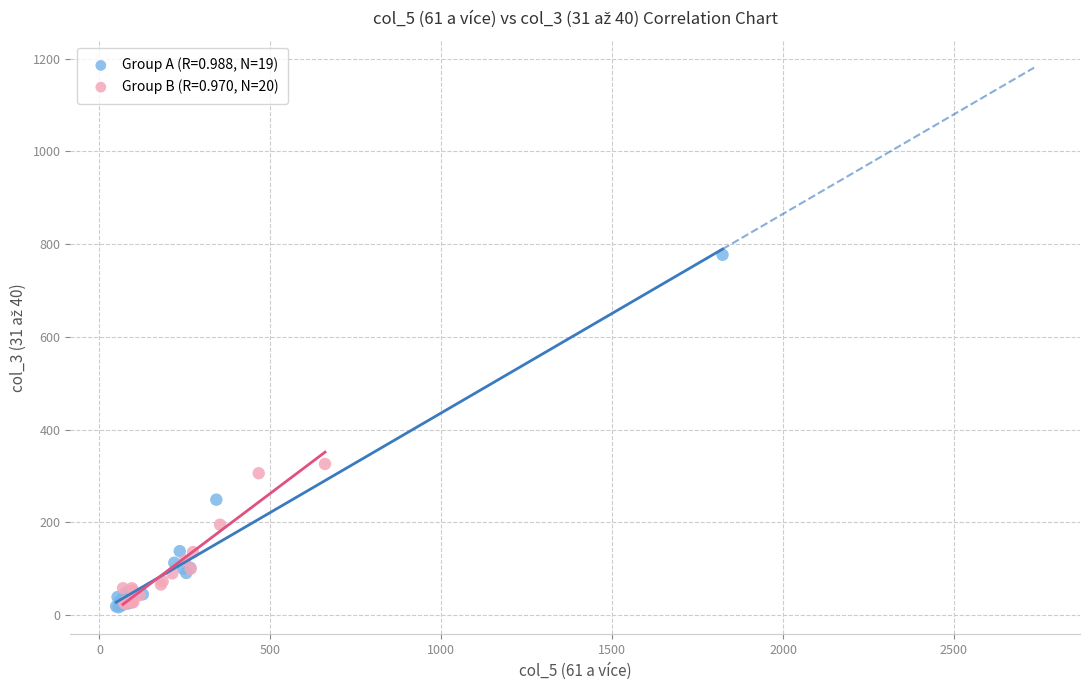

Which series has the largest Y range (max minus min)?

Group A (R=0.988, N=19)